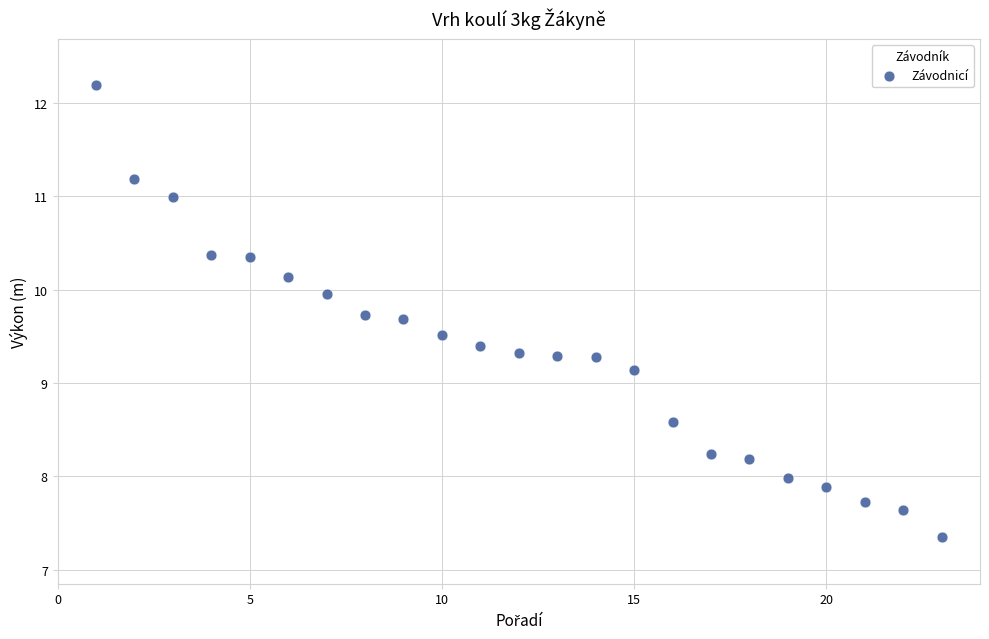

What is the range of X values (max minus min)?

22.0